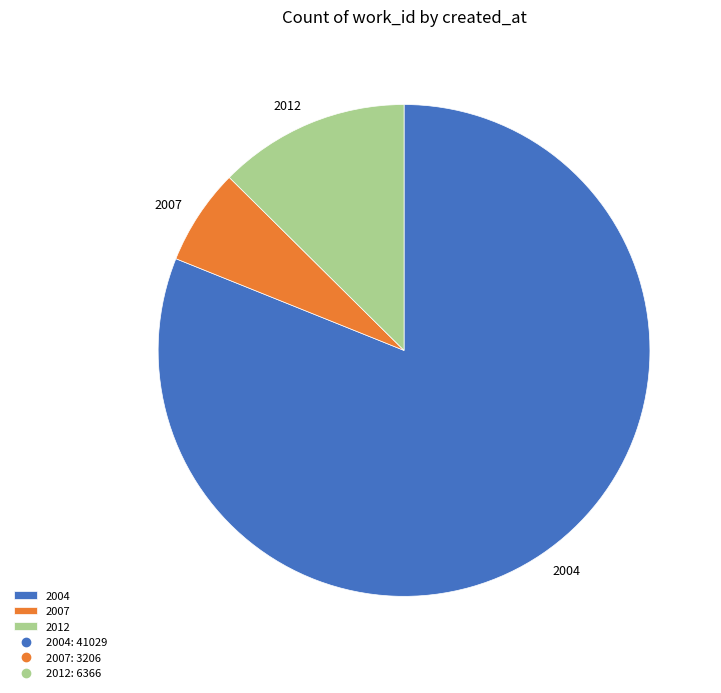

The 2004 slice represents 96% of the pie. True or false?

False